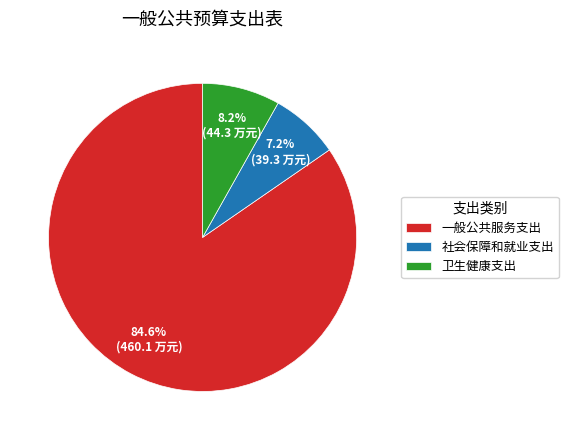

Is there any slice that represents more than half of the pie?

Yes